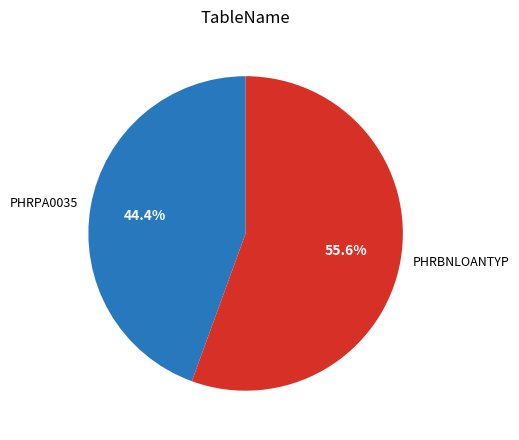

What is the total percentage of PHRPA0035 and PHRBNLOANTYP?

100.0%